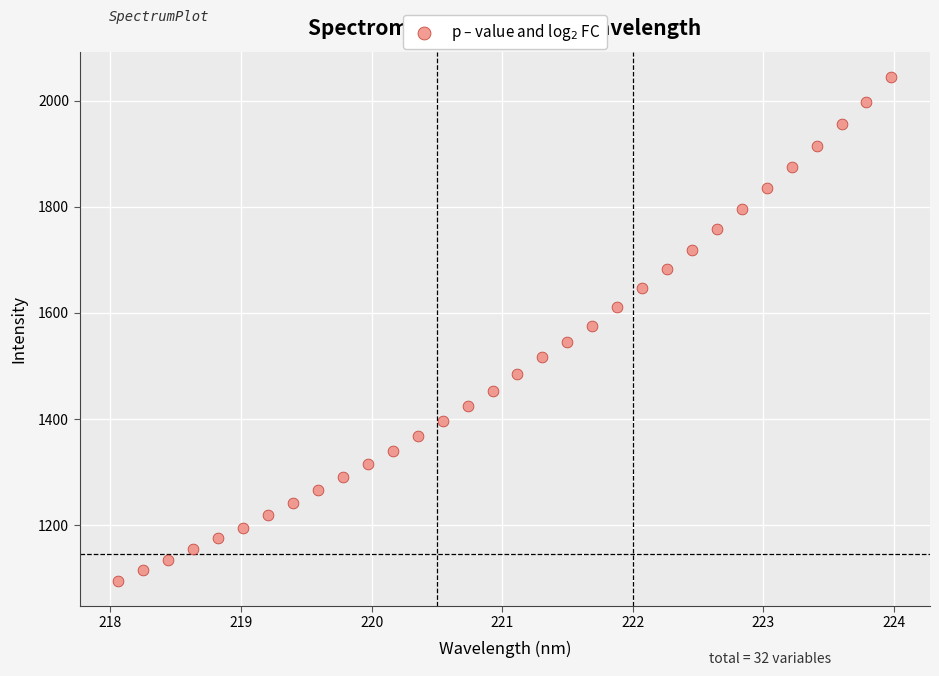

What is the range of X values (max minus min)?

5.9